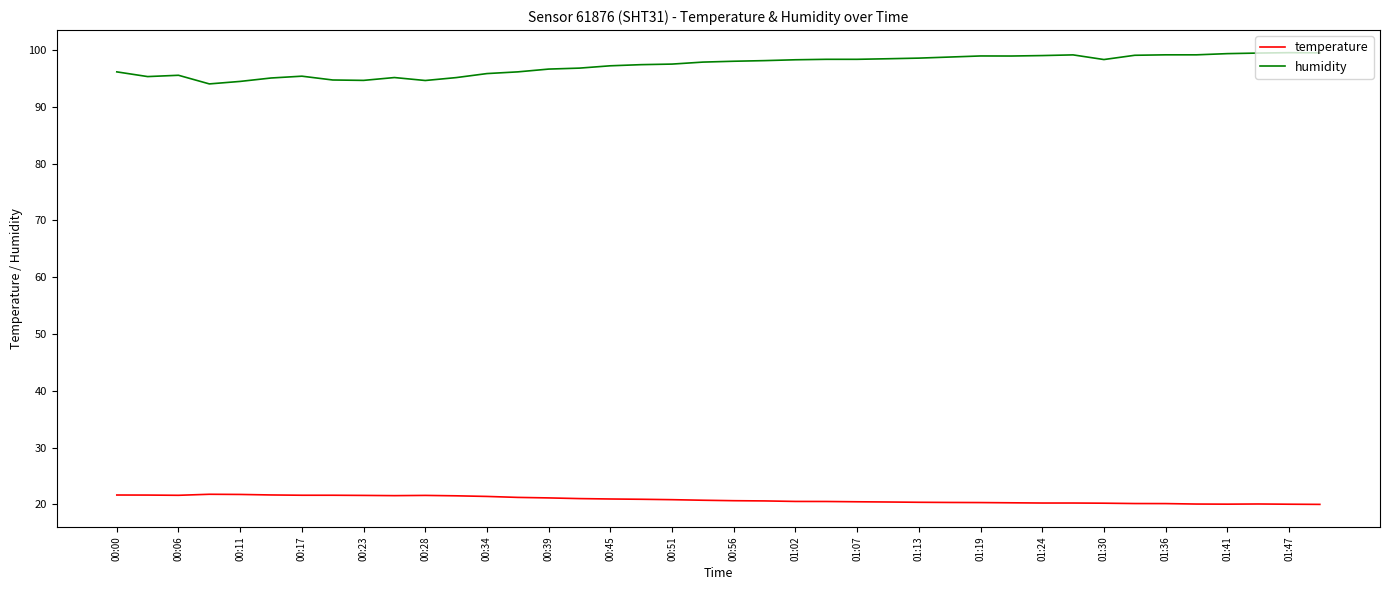

Rank the series by their average value, from highest to lowest.

humidity, temperature